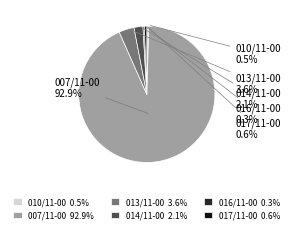

To the nearest percent, what is the difference between the largest and smallest slice percentages?

93%